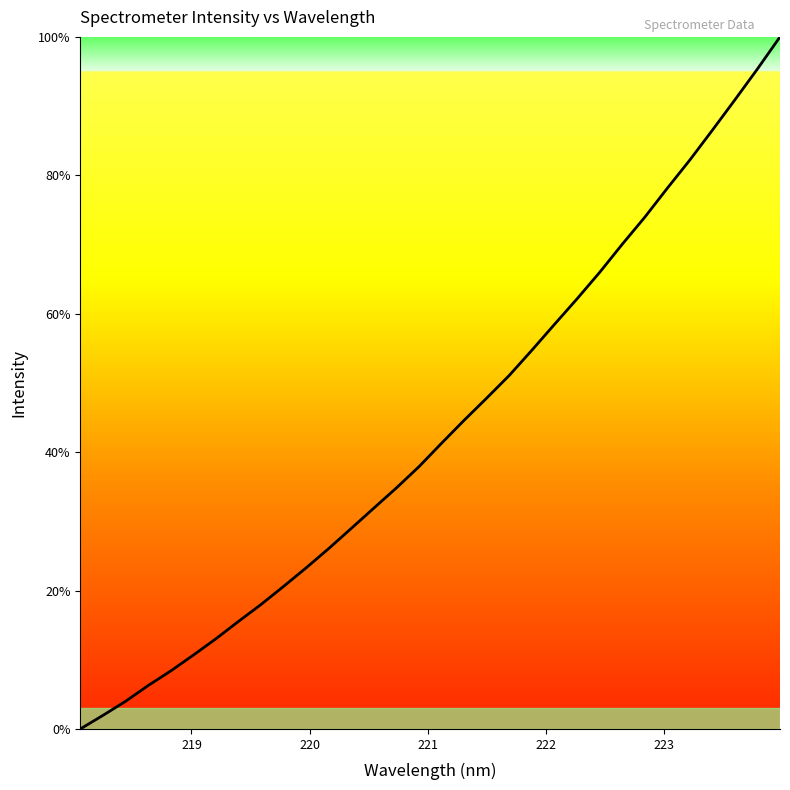

What is the maximum value shown in the chart?

100.0